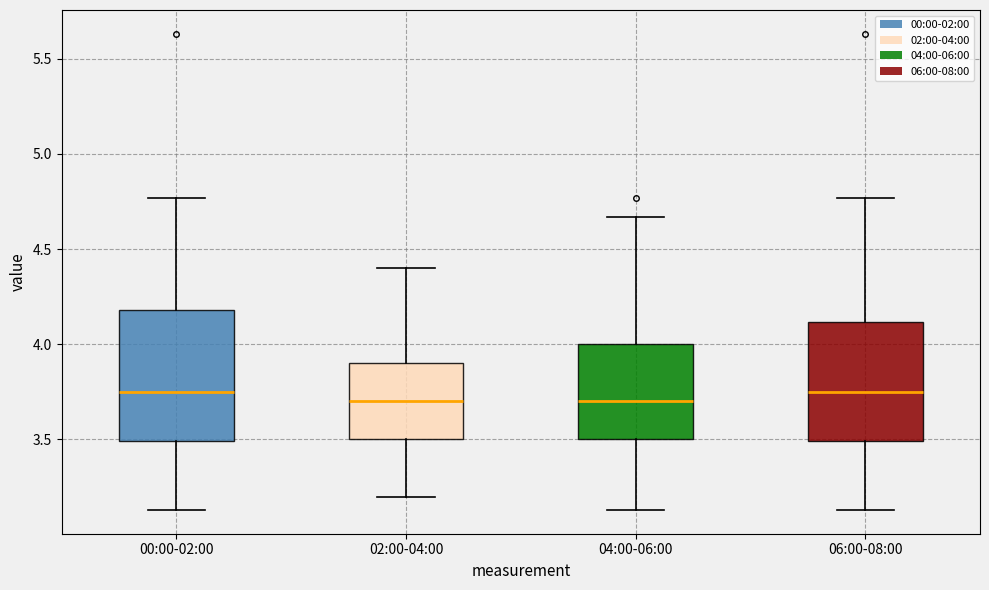

Which box is the tallest, from its lower edge to its upper edge?

00:00-02:00